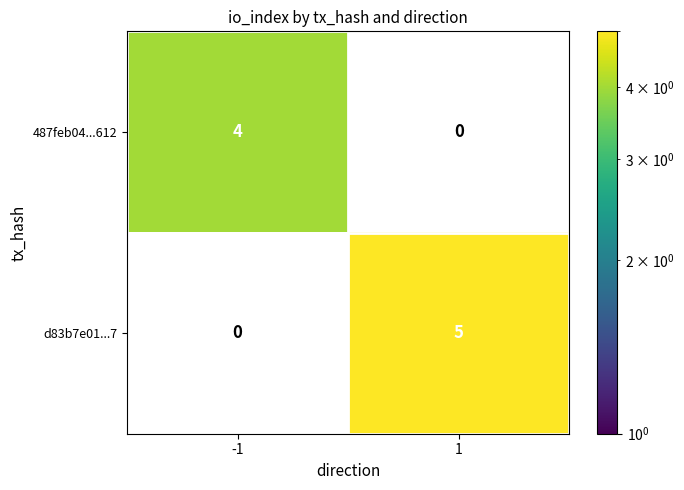

Between 1 and -1, which is larger?

-1